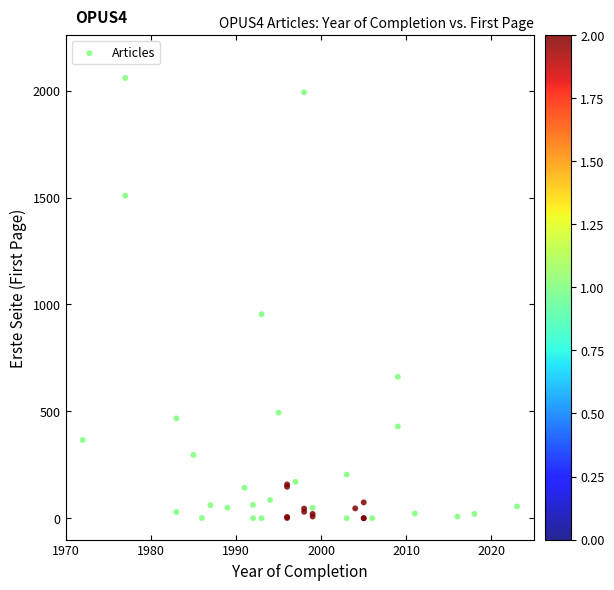

What Y value in the scatter plot is closest to 1029?

954